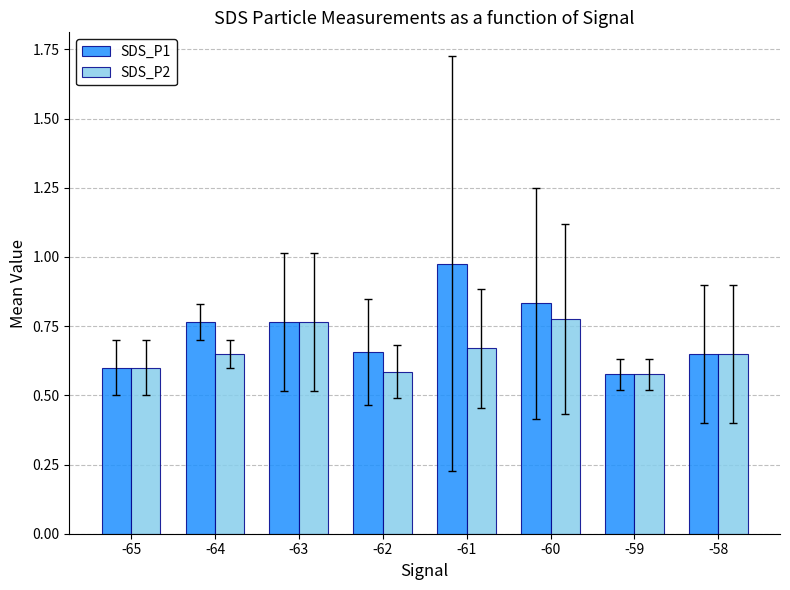

At how many categories does at least one series exceed 0?

8